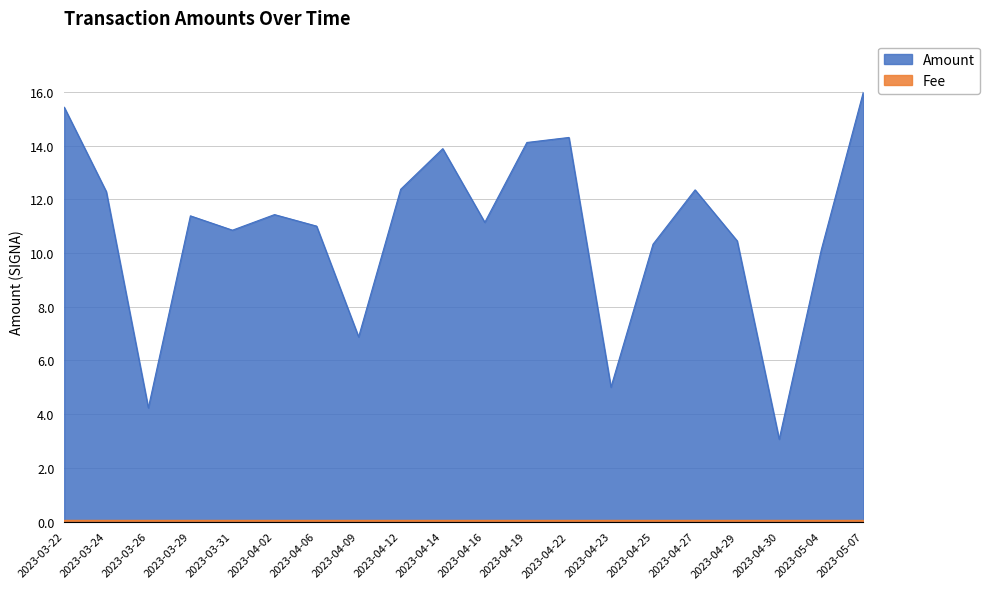

At which category does the data reach its first local peak?

2023-03-29